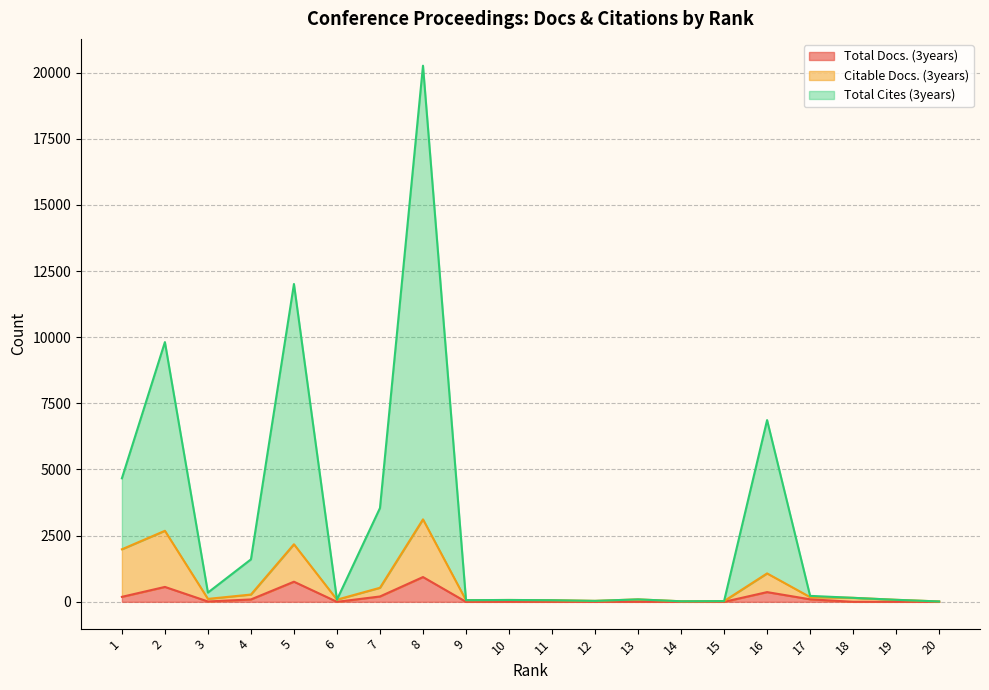

What is the approximate value of Total Cites (3years) at 2, to the nearest 50?

9800